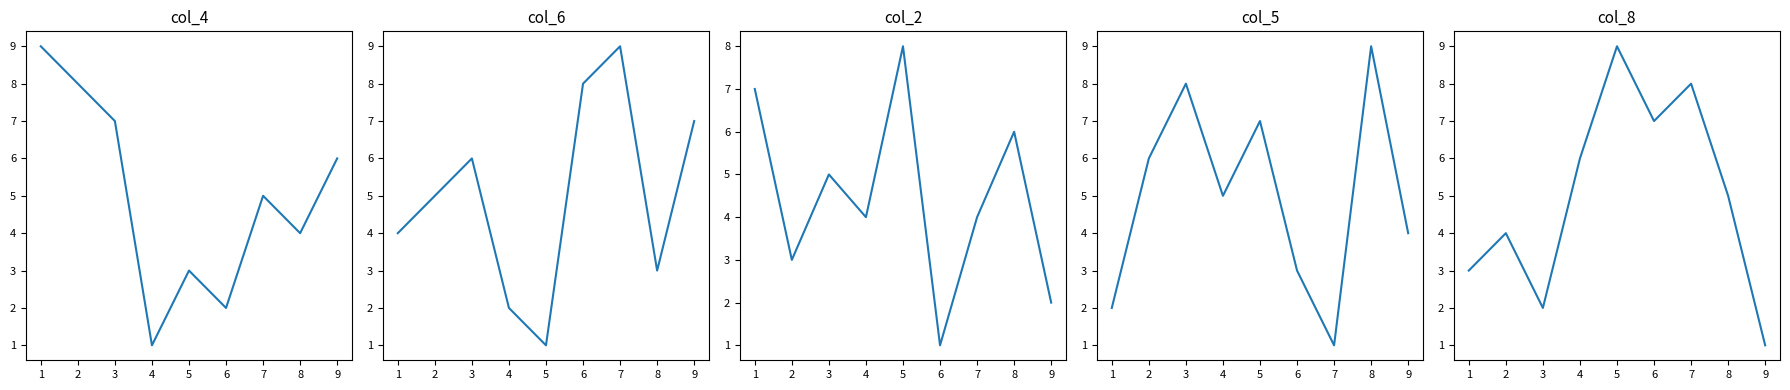

What is the difference between the second highest and second lowest values in the col_4 series?

6